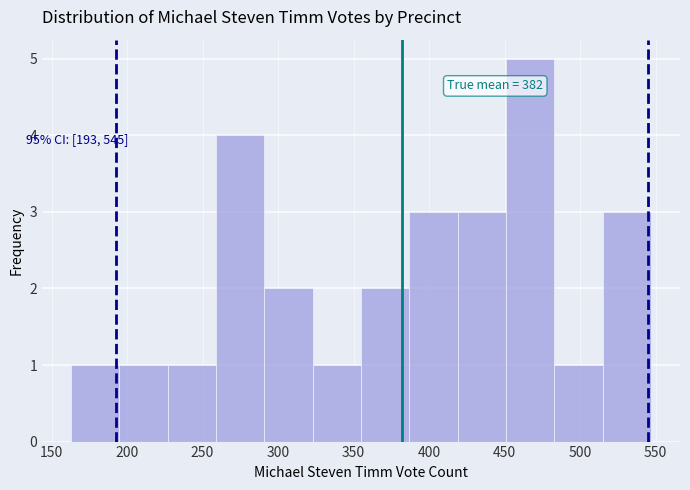

Which range on the x-axis has the tallest bar?

451 to 483